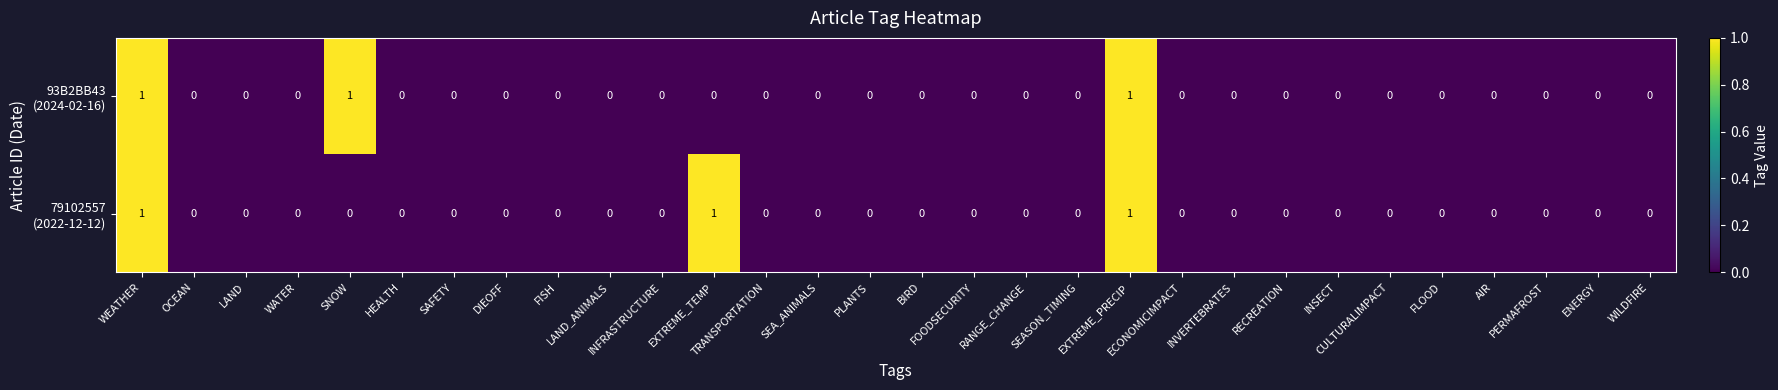

How many categories are shown in the chart?

30